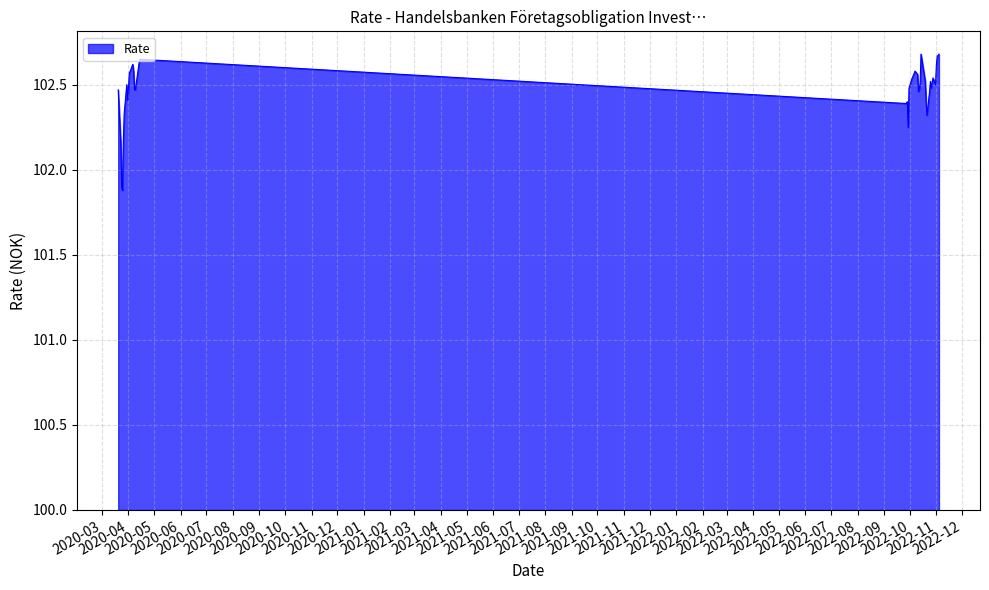

What is the minimum value shown in the chart?

101.9